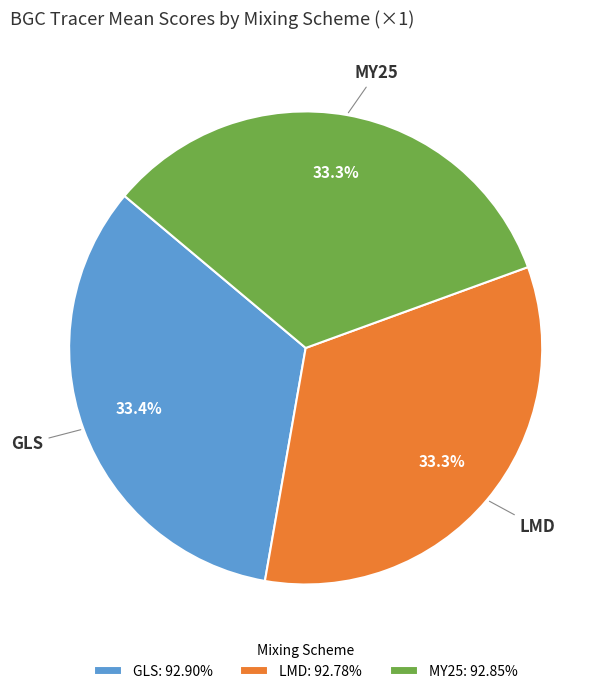

What percentage is the GLS slice, to the nearest percent?

33%